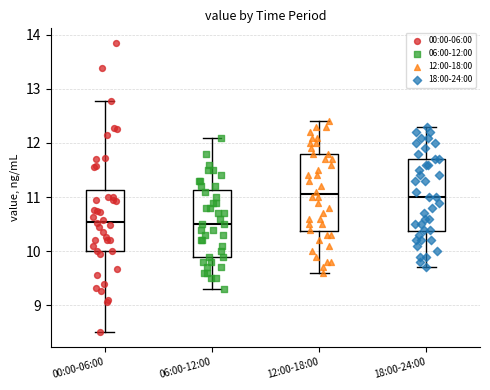

Where does the upper whisker of the box for 18:00-24:00 end on the y-axis? The values are not printed on the chart, so give them approximately, as read against the axis.

12.3